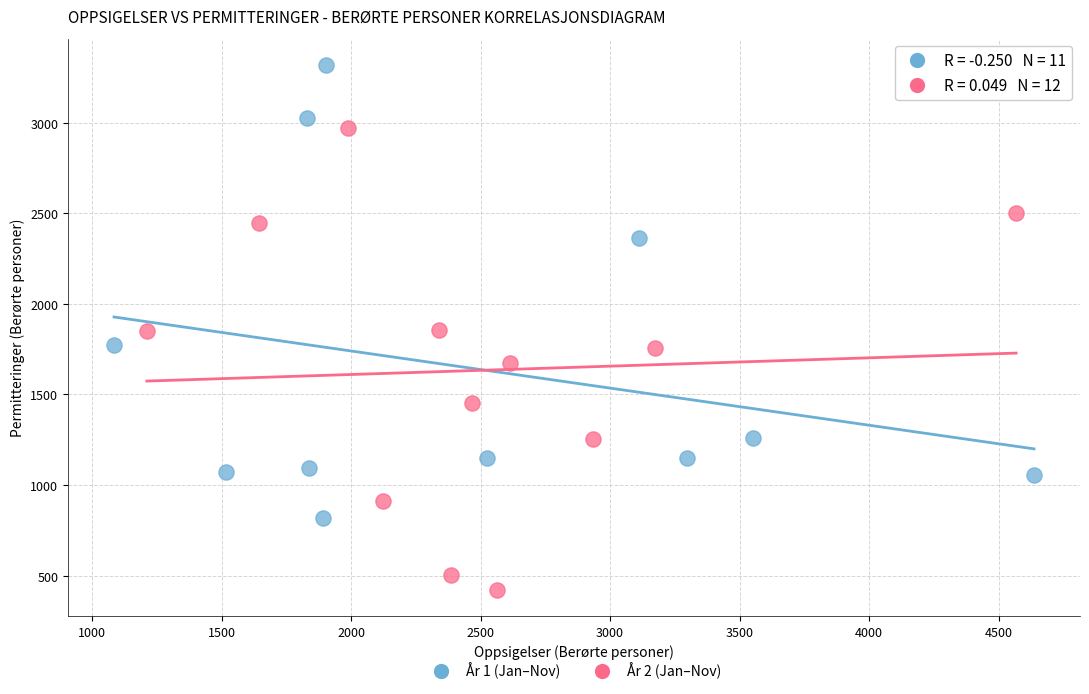

Which series reaches the maximum Y coordinate?

År 1 (Jan–Nov)